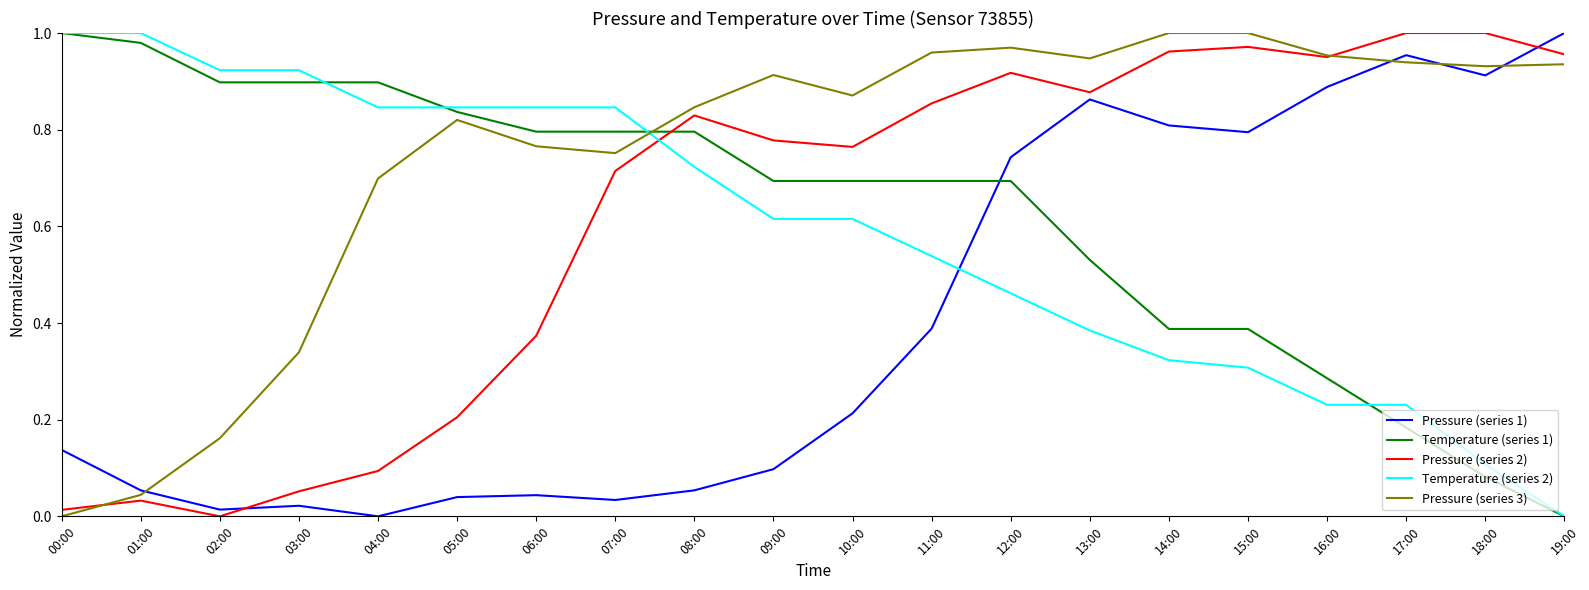

At which category is the sum across all series the highest?

12:00